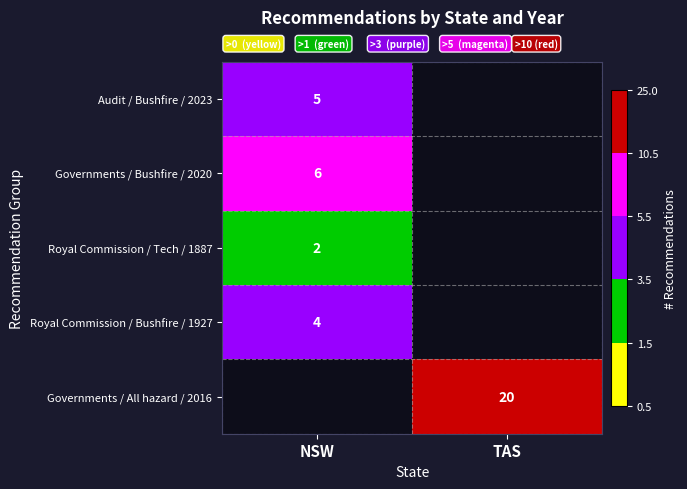

True or false: Governments / Bushfire / 2020 has a value of 6 at NSW.

True